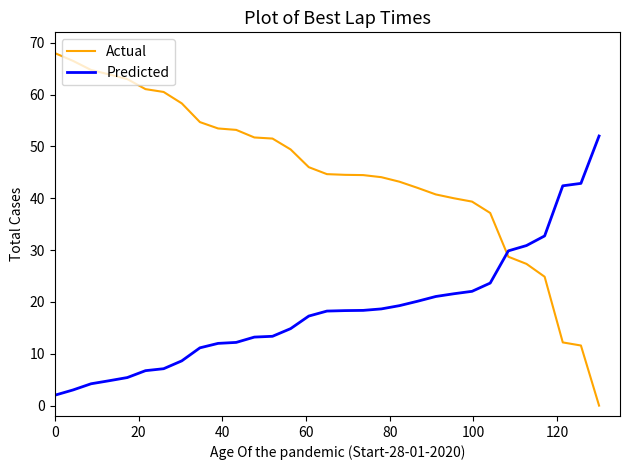

Which series has the widest spread of values?

Actual